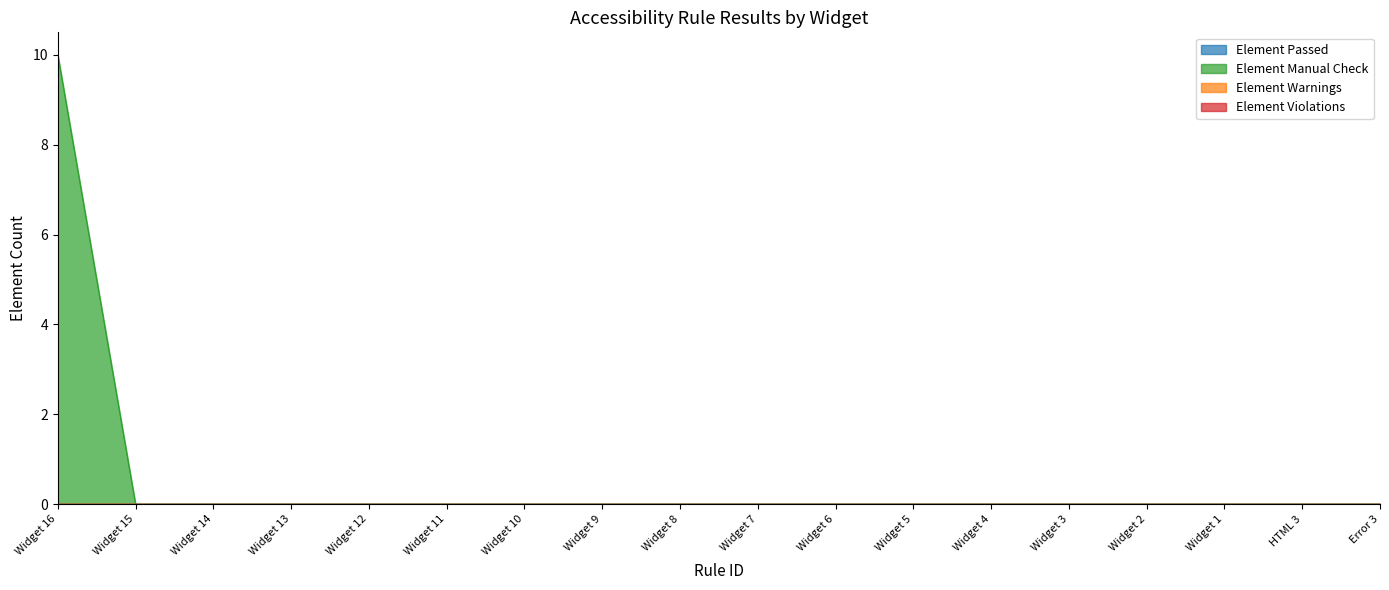

At HTML 3, list the series in order from largest to smallest.

Element Passed, Element Manual Check, Element Warnings, Element Violations